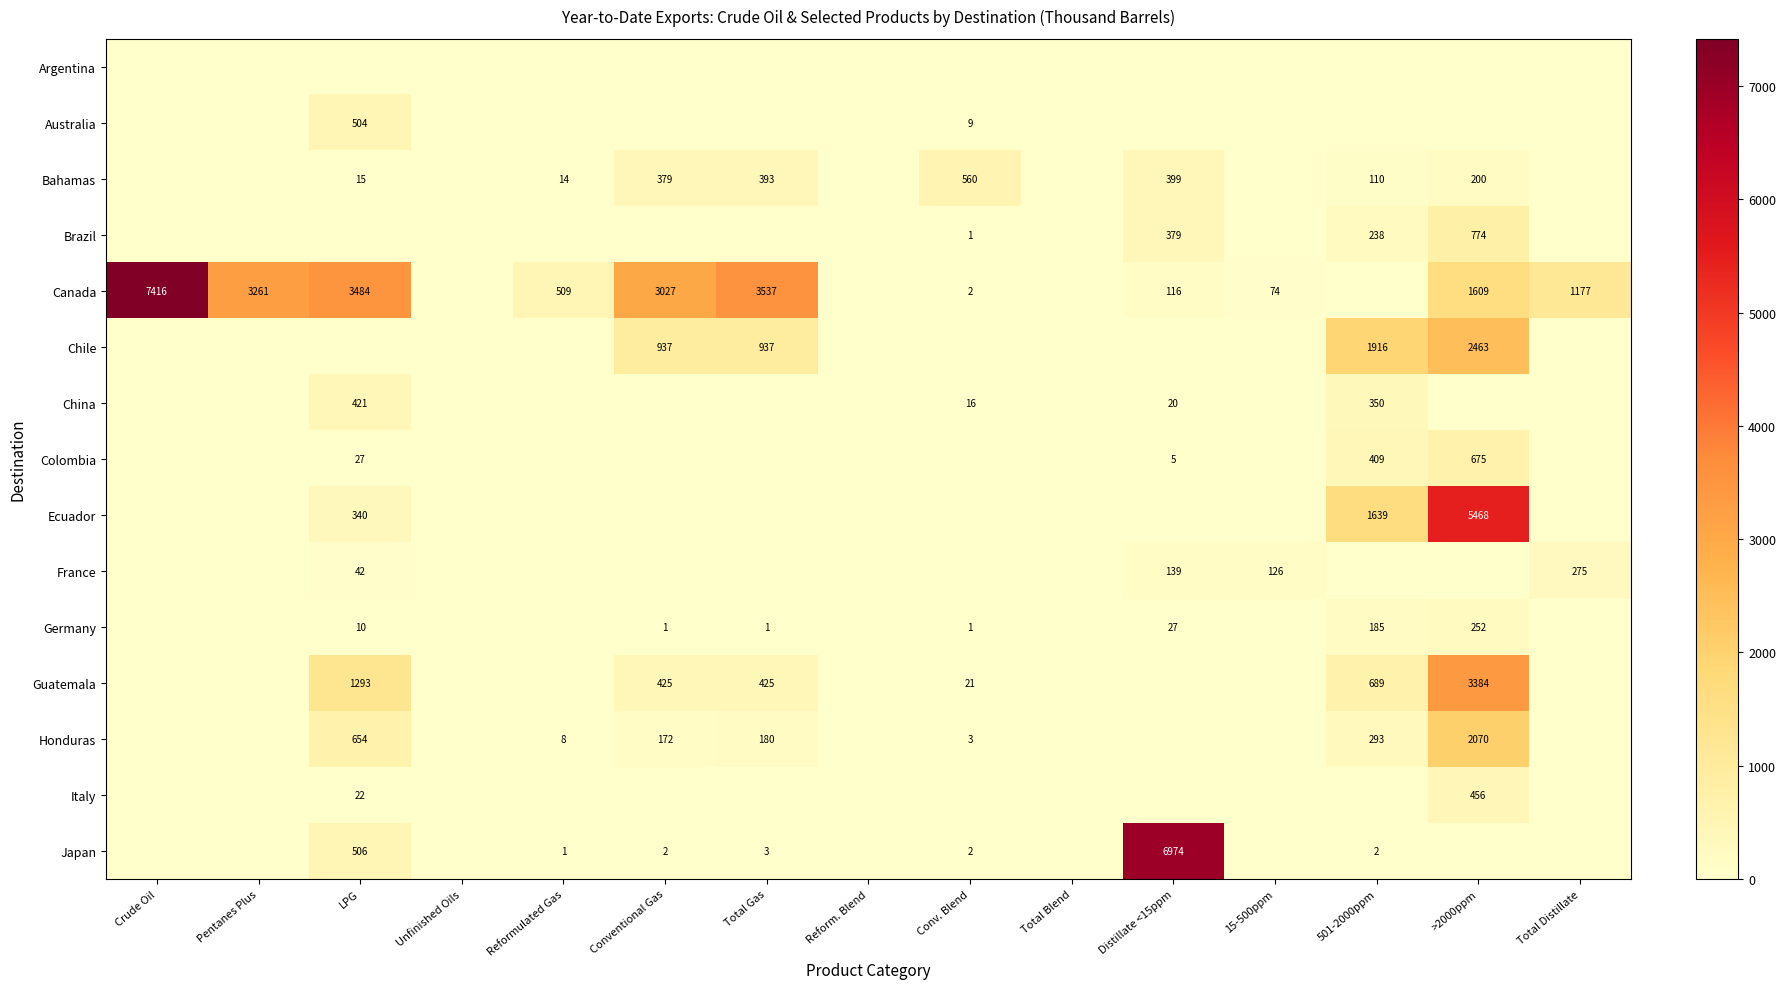

At which label is Ecuador closest to 2734?

501-2000ppm